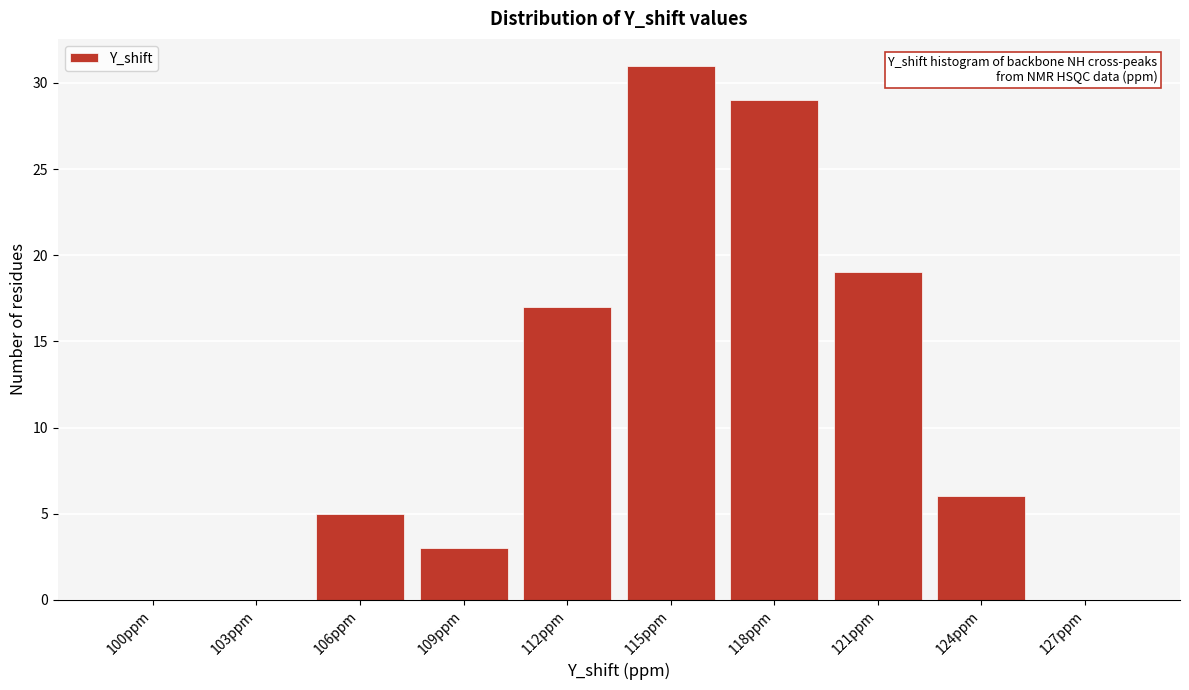

Reading left to right, extract all data points from this chart.

100ppm=0	103ppm=0	106ppm=5	109ppm=3	112ppm=17	115ppm=31	118ppm=29	121ppm=19	124ppm=6	127ppm=0